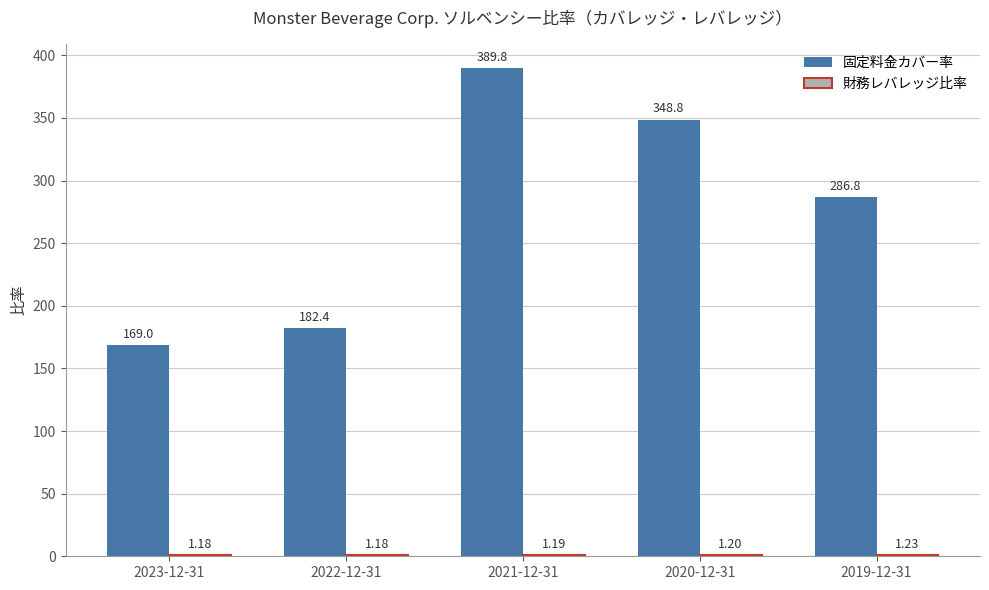

At which label is 固定料金カバー率 closest to 279?

2019-12-31